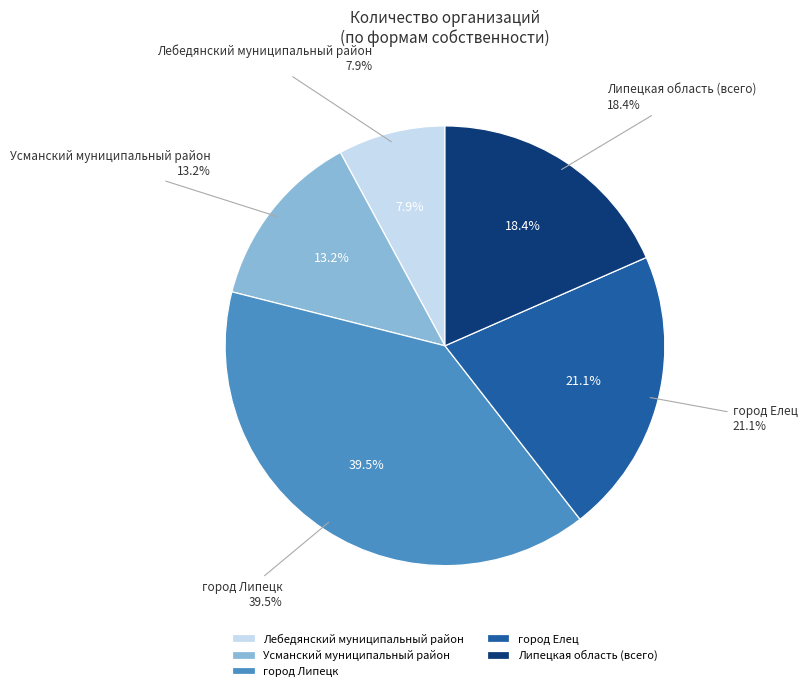

True or false: город Липецк accounts for 30% of the total.

False